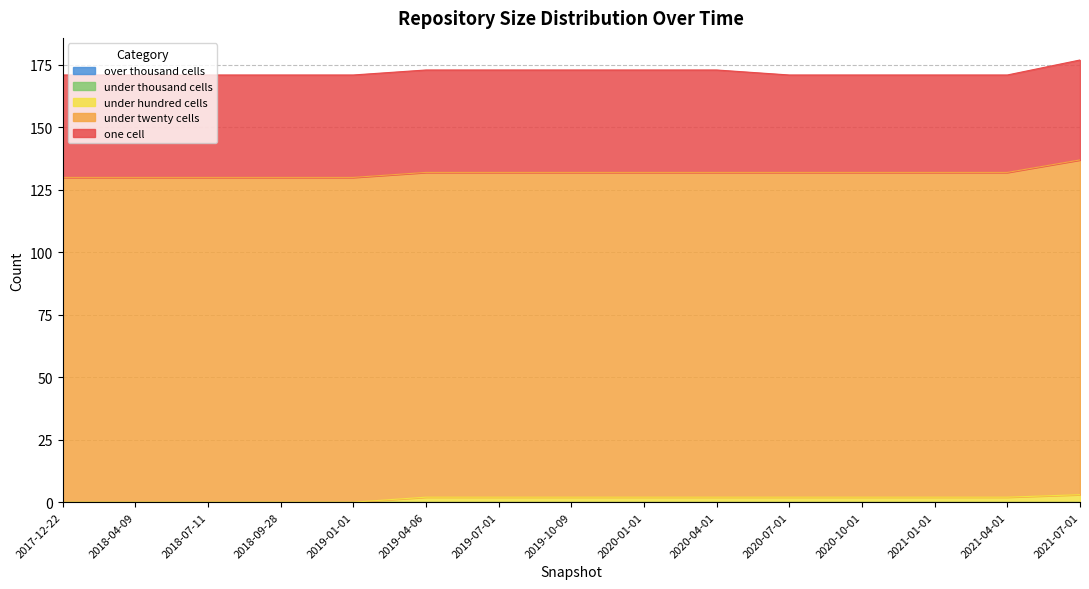

At which label is under_thousand_cells closest to 0?

2017-12-22